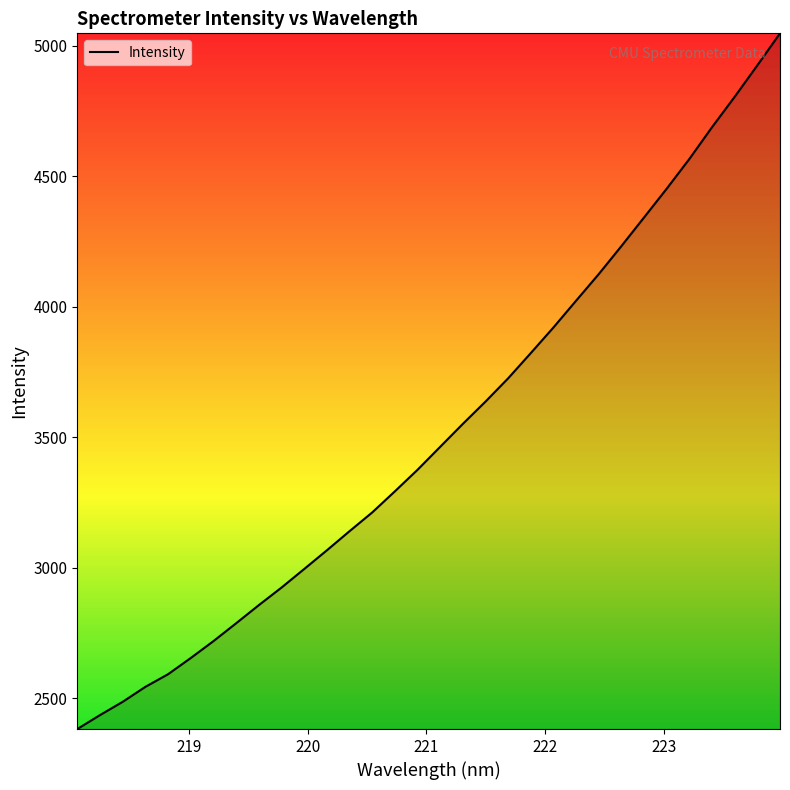

How many lines are shown in the chart?

1